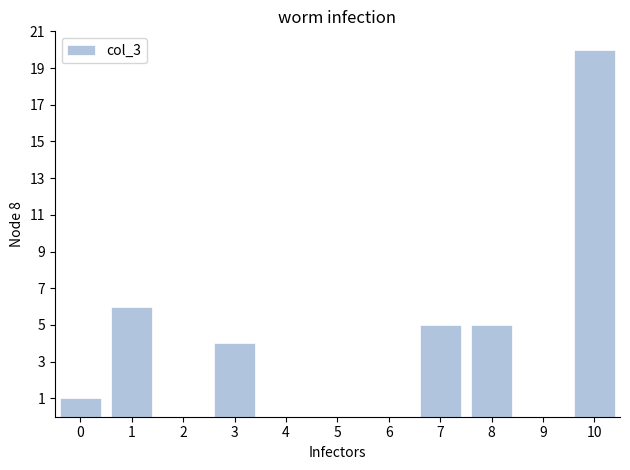

Reading left to right, extract all data points from this chart.

0=1	1=6	2=0	3=4	4=0	5=0	6=0	7=5	8=5	9=0	10=20